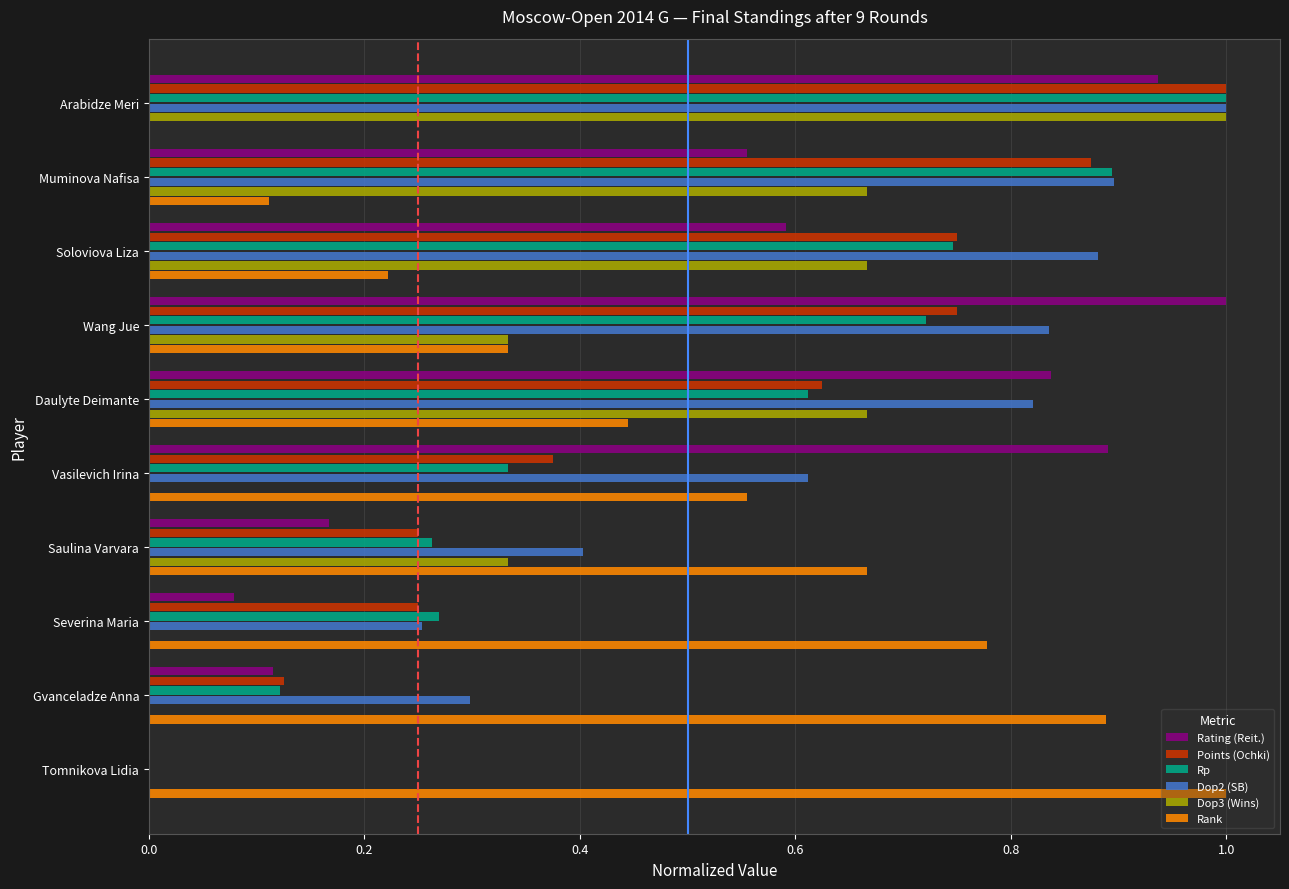

Is the value of Rating (Reit.) at Daulyte Deimante greater than the value of Points (Ochki) at Gvanceladze Anna?

Yes